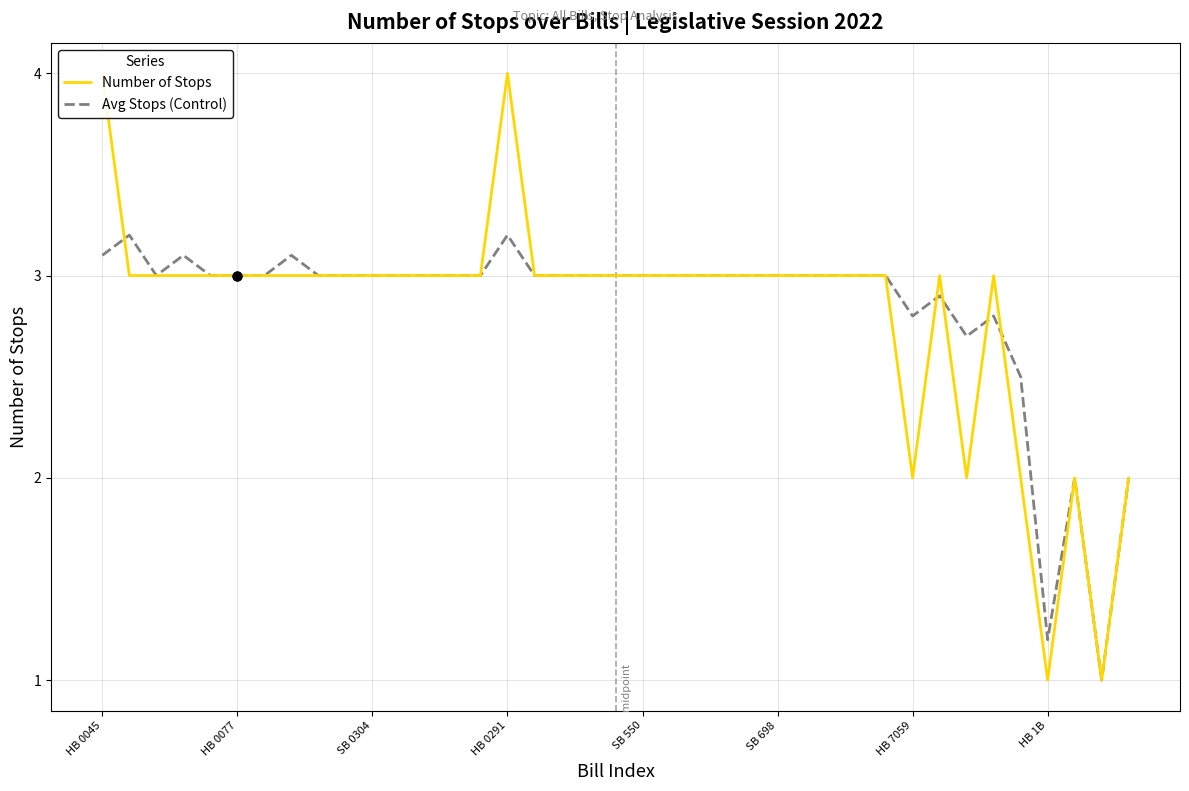

Which series reaches the minimum Y coordinate?

Number of Stops